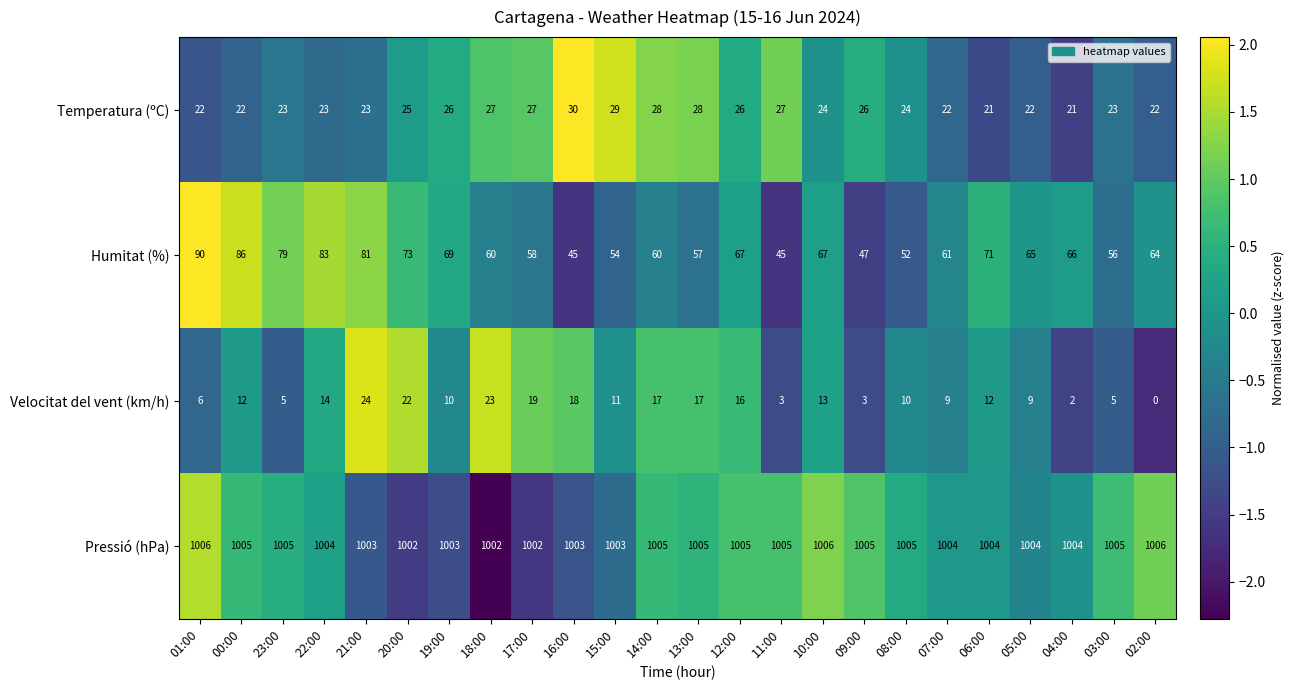

Is it true that Pressió (hPa) equals 1647 at 06:00?

False